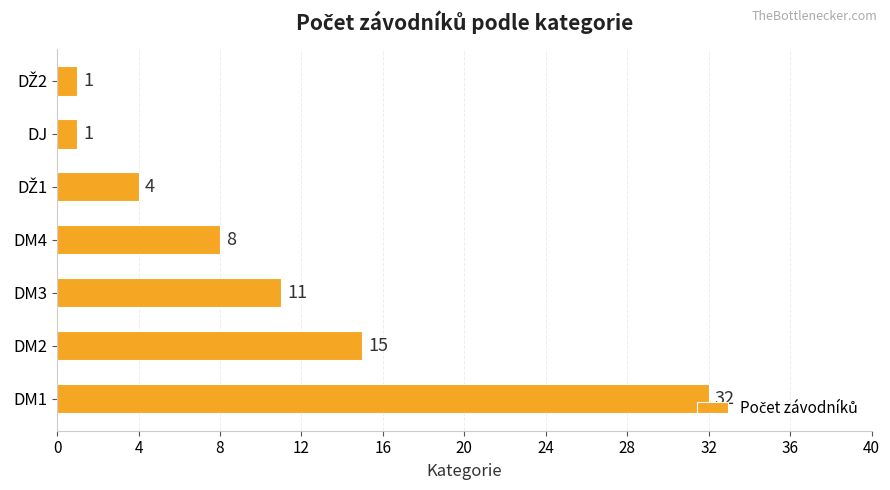

Where is the data nearest to the value 16?

DM2